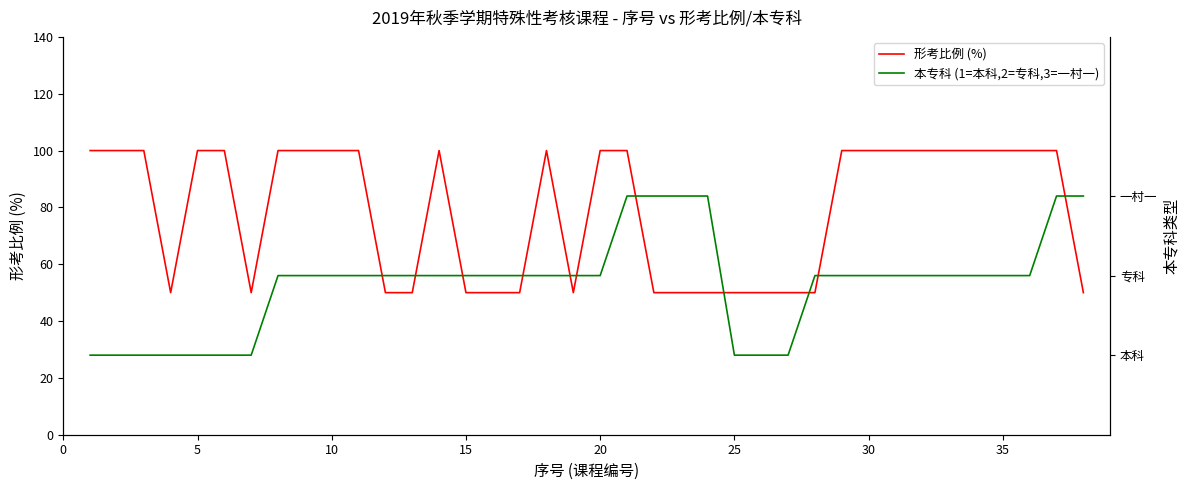

At which category is the sum across all series the highest?

20